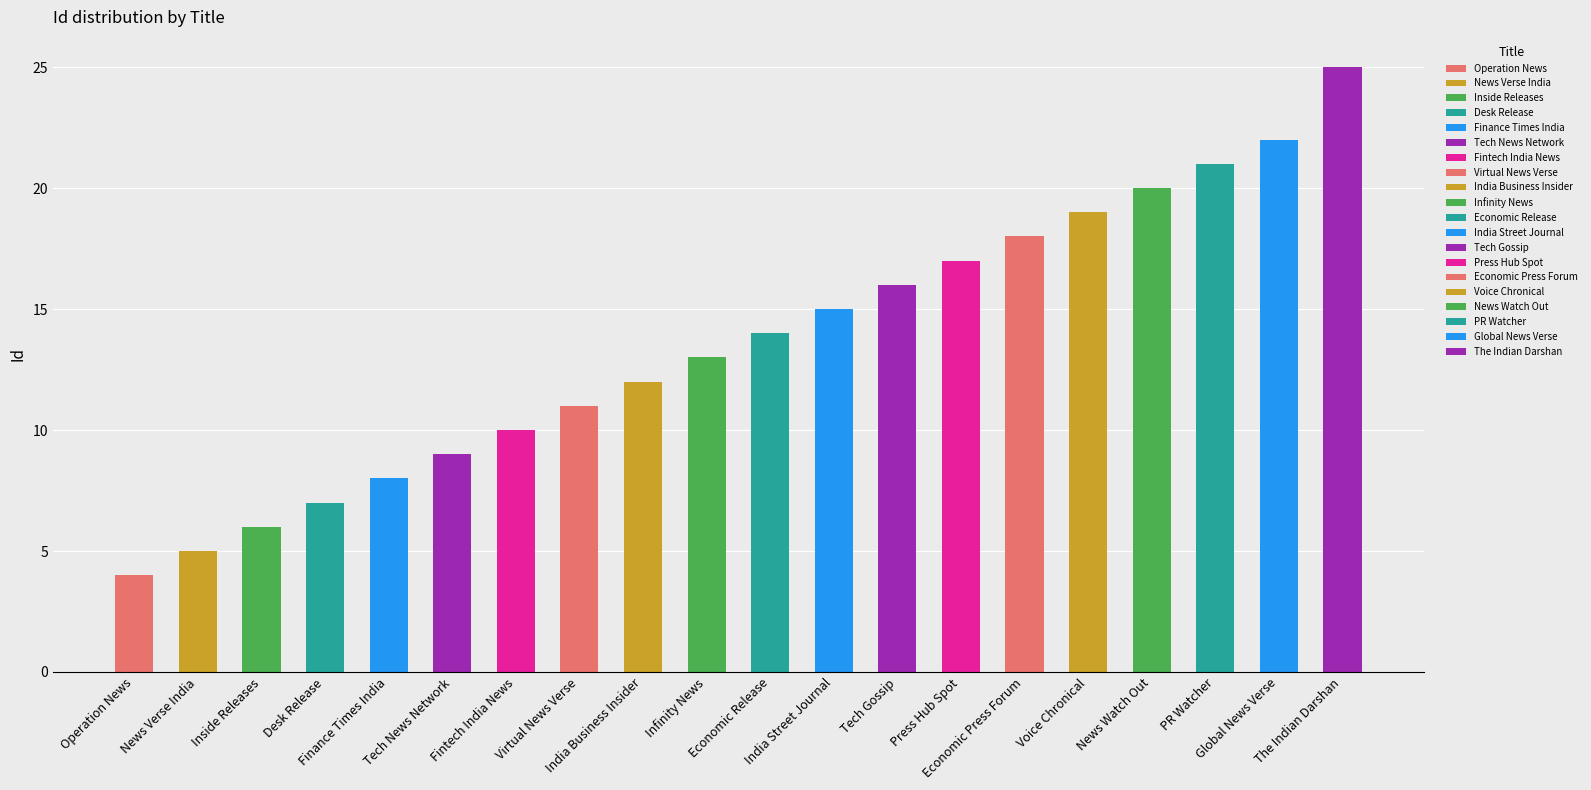

Approximately how many times larger is the value at Economic Press Forum compared to Finance Times India?

2.2